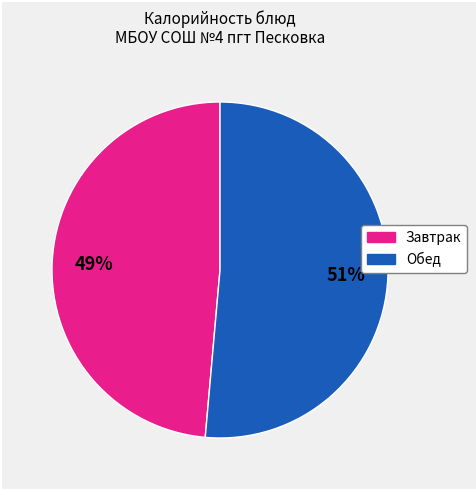

Does any single category account for the majority?

Yes